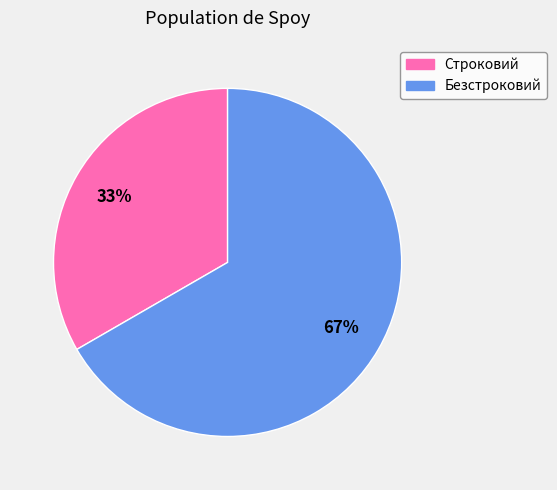

Combined, do Строковий and Безстроковий account for over 50%?

Yes